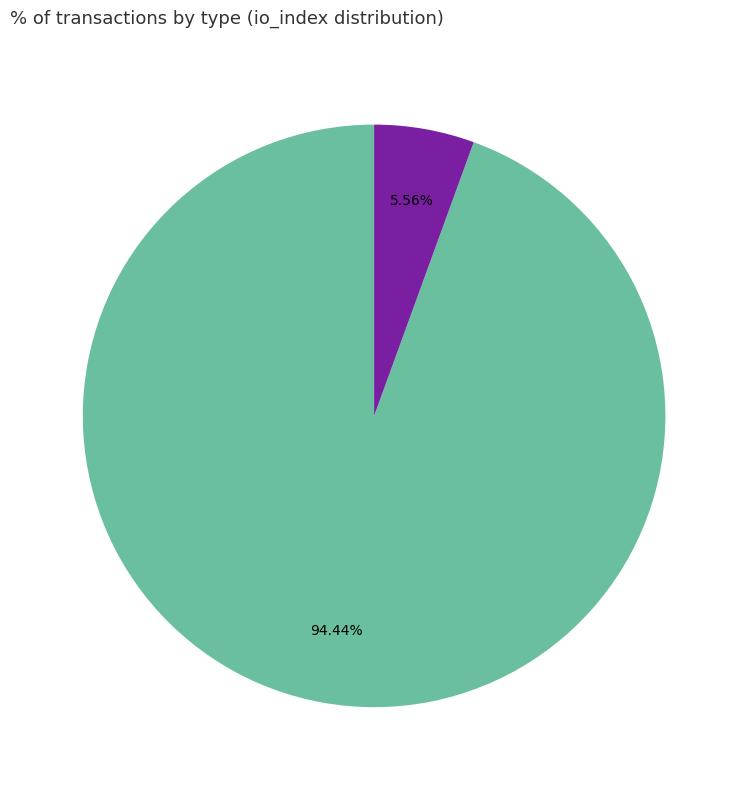

Is there any slice that represents more than half of the pie?

Yes